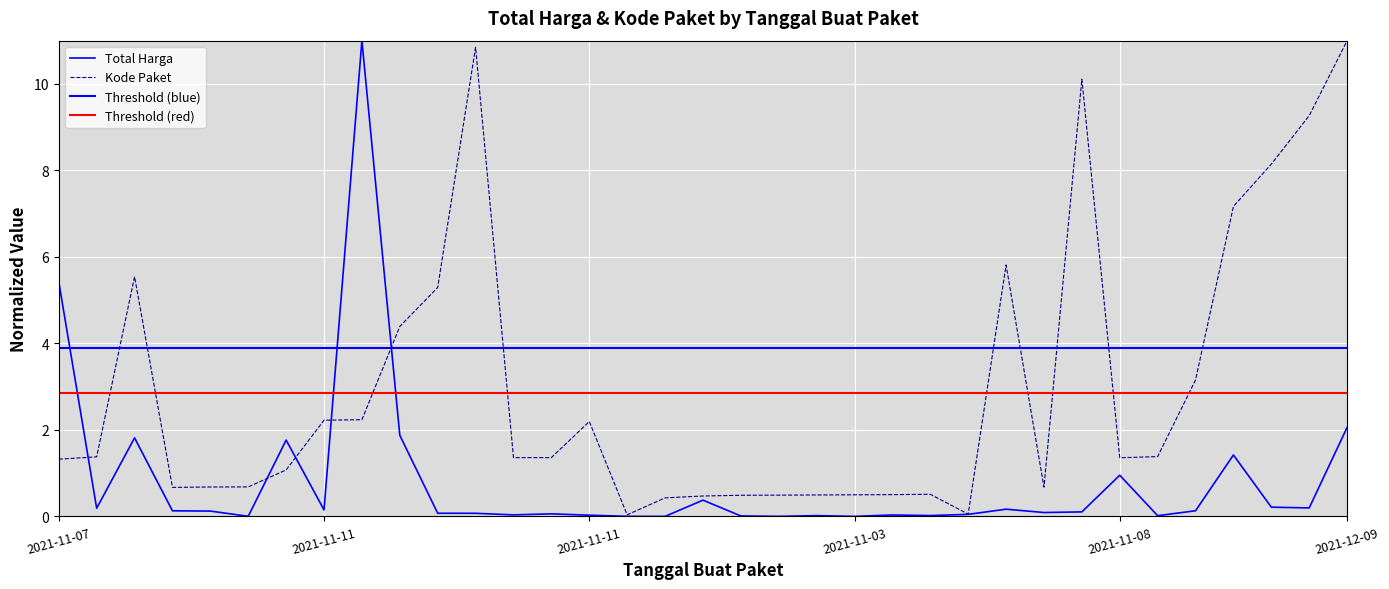

How many intersections are there between Total Harga (Milyar) and Kode Paket?

5